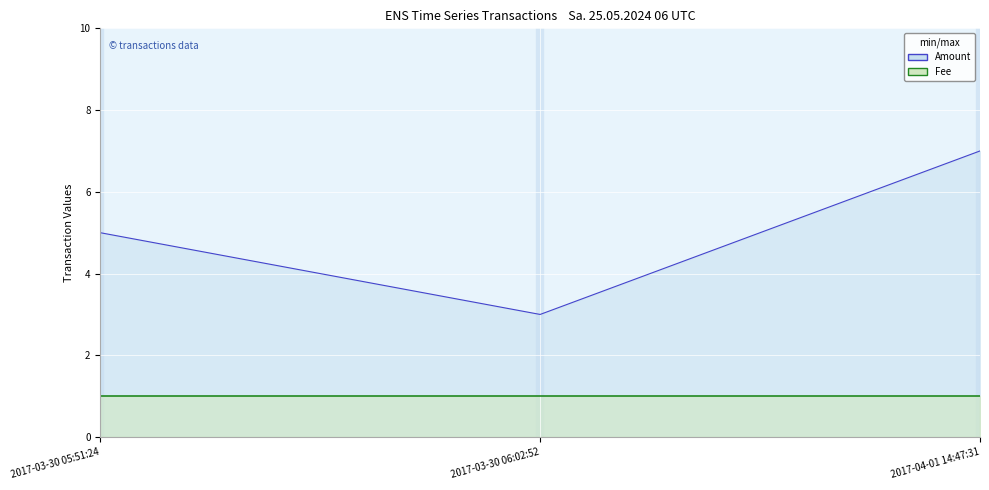

What is the value of the 1st point from the left?

5